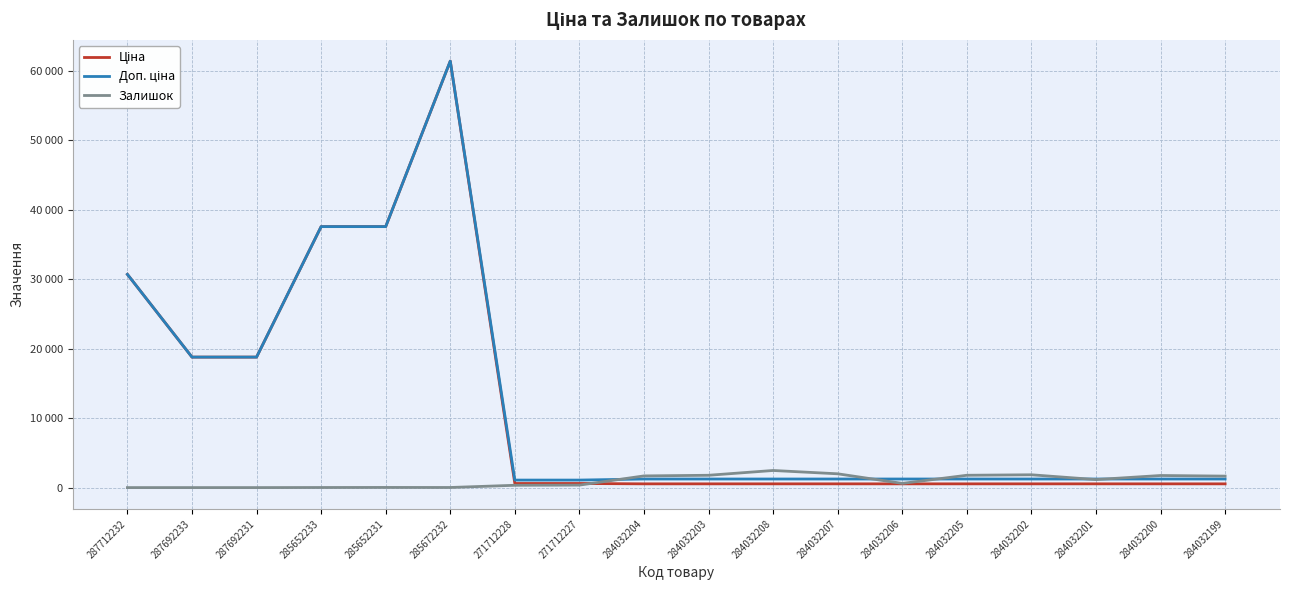

Does the chart display data point markers on the line(s)?

No